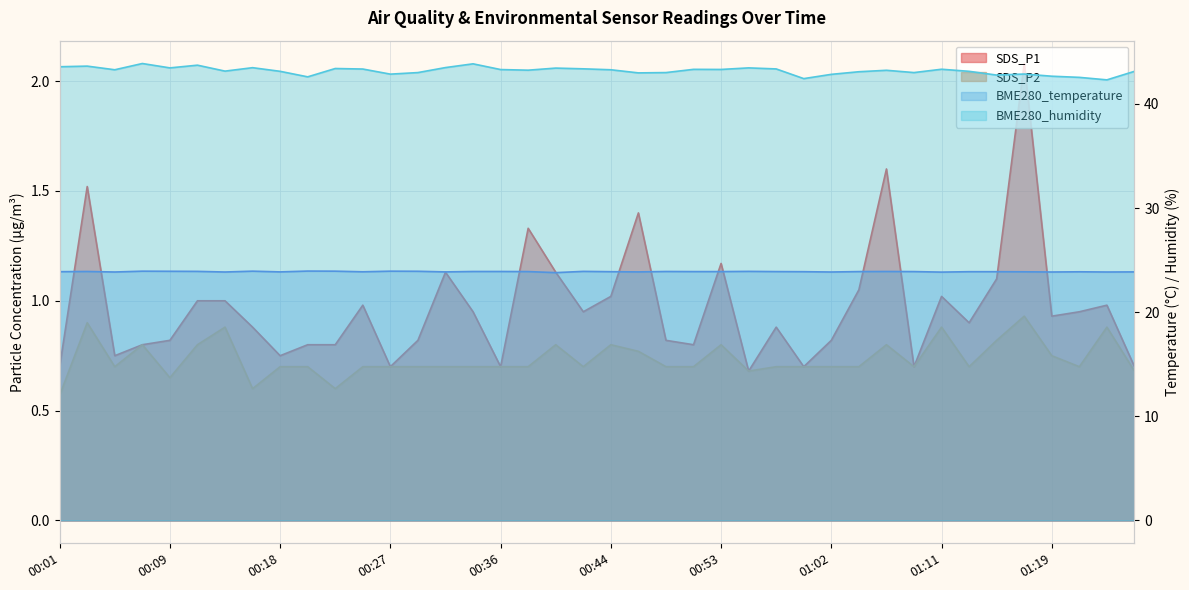

At how many categories does at least one series exceed 22?

40